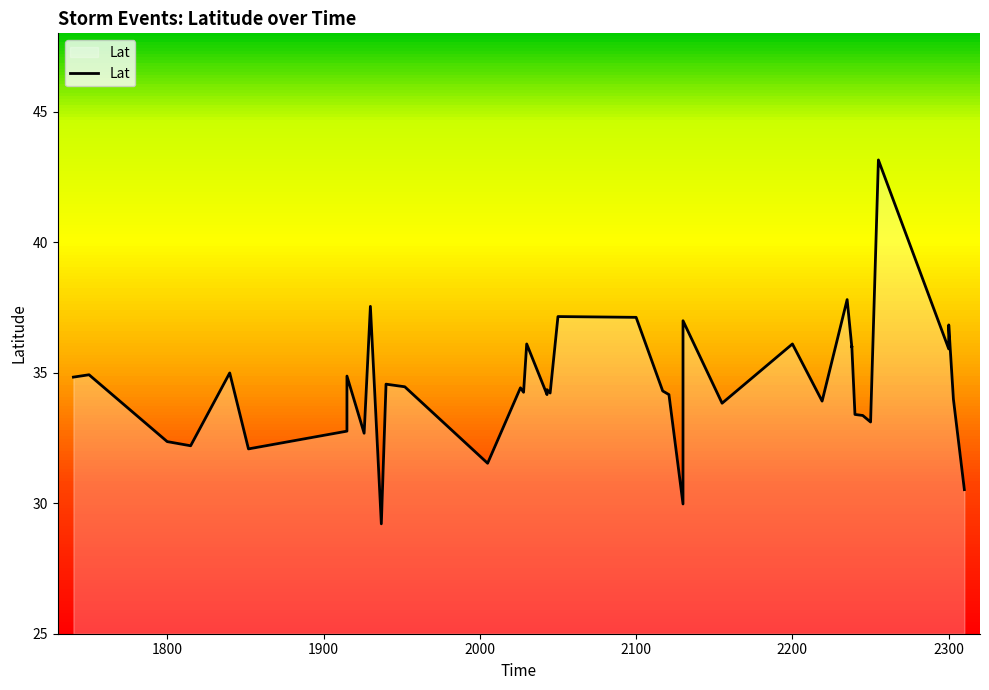

What is the maximum value shown in the chart?

43.1